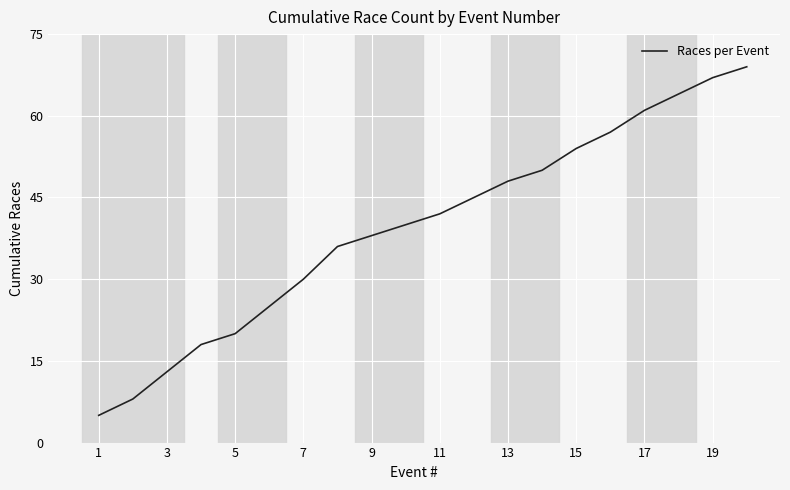

What is the difference between the second highest and second lowest values?

59